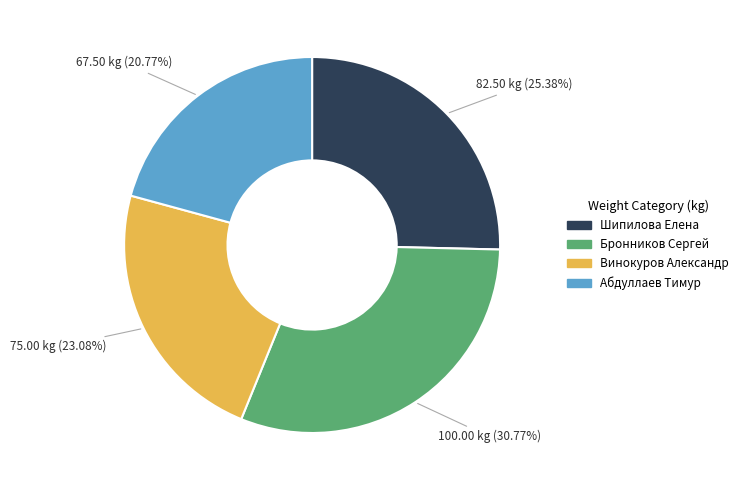

Does Винокуров Александр account for over 50% of the chart?

No